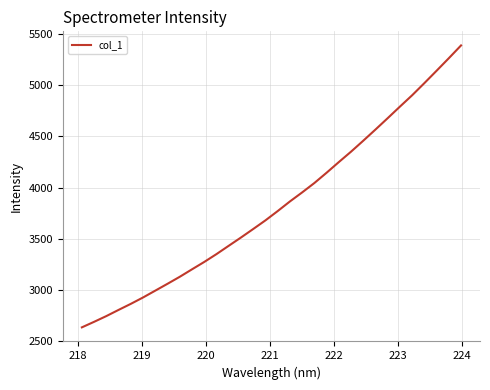

Does the chart display data point markers on the line(s)?

No